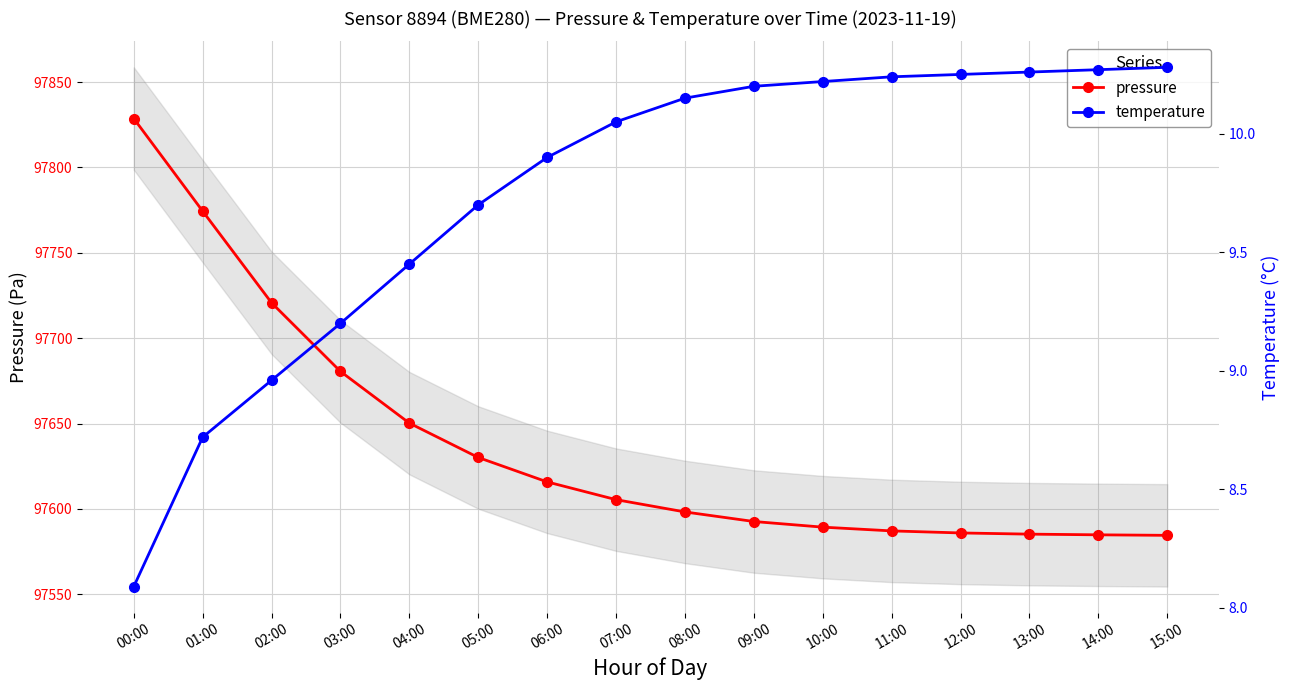

Is the value of temperature at 00:00 greater than the value of pressure at 02:00?

No